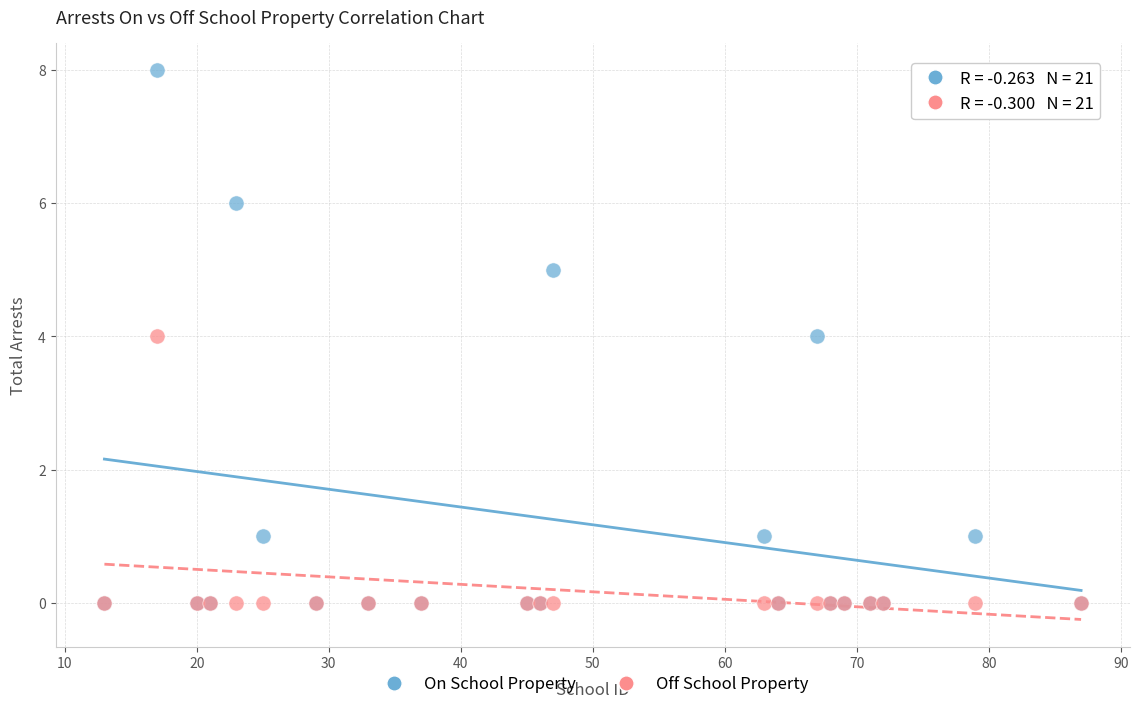

What are all the series names shown in the legend?

On School Property, Off School Property